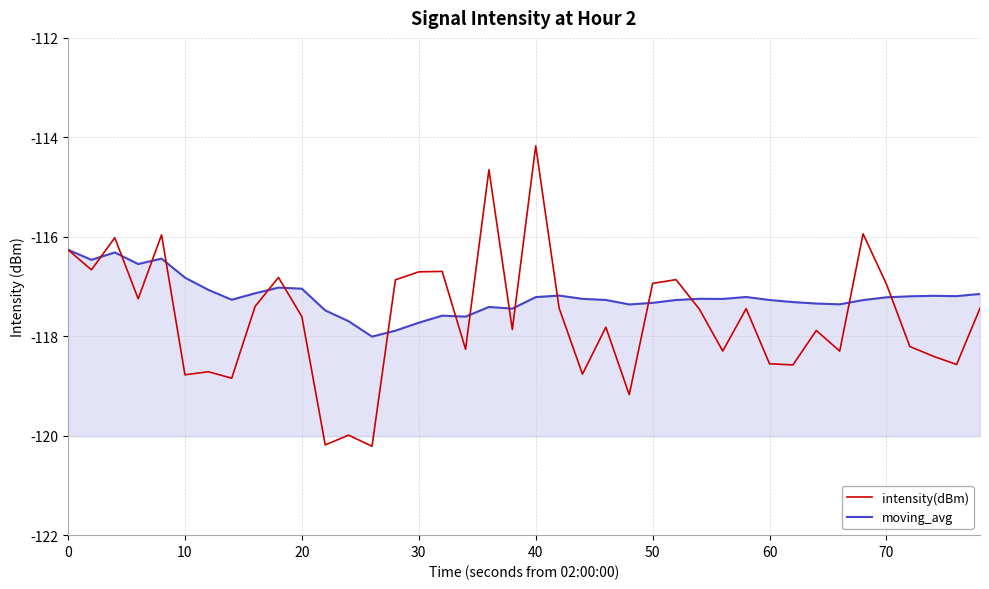

Which series has the largest total across all categories?

moving_avg